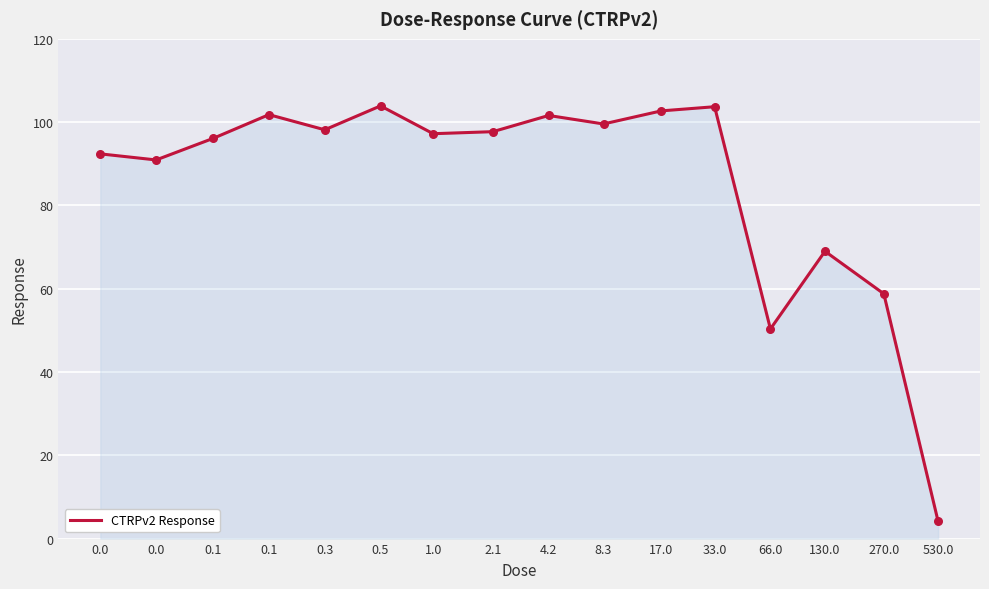

What is the maximum value shown in the chart?

103.9